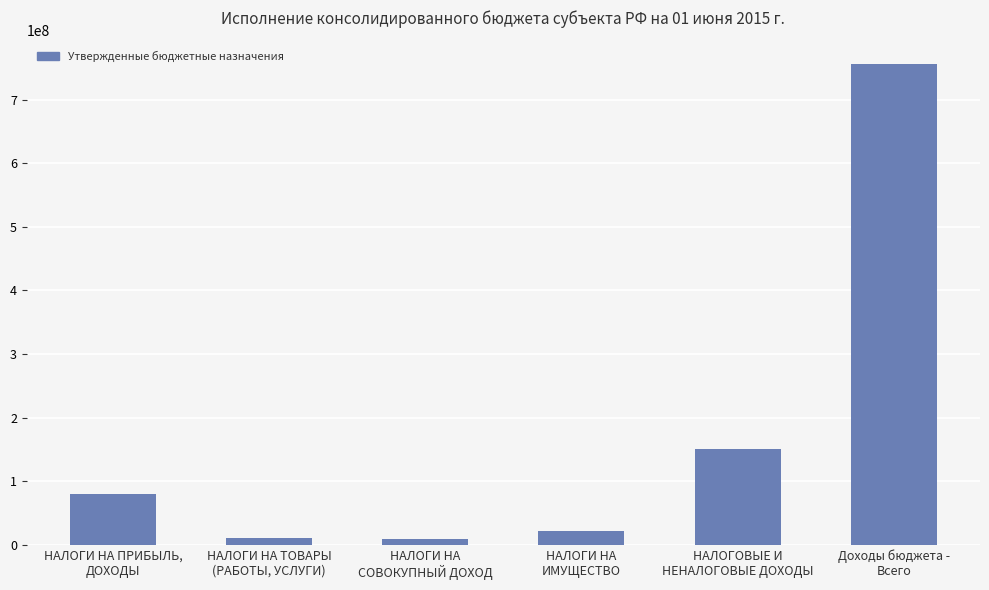

List the labels in order of value, largest first.

Доходы бюджета -
Всего, НАЛОГОВЫЕ И
НЕНАЛОГОВЫЕ ДОХОДЫ, НАЛОГИ НА ПРИБЫЛЬ,
ДОХОДЫ, НАЛОГИ НА
ИМУЩЕСТВО, НАЛОГИ НА ТОВАРЫ
(РАБОТЫ, УСЛУГИ), НАЛОГИ НА
СОВОКУПНЫЙ ДОХОД